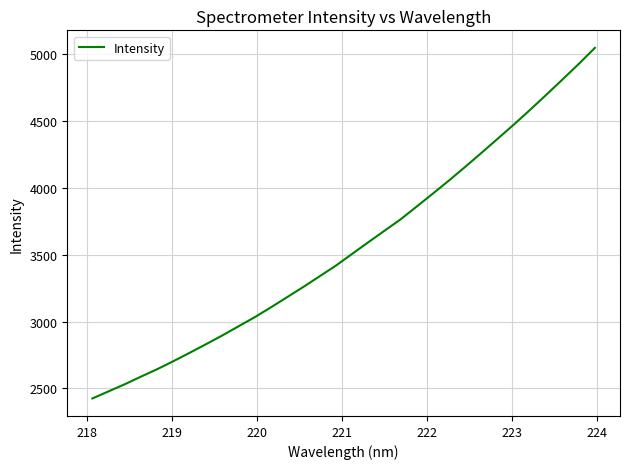

What is the difference between the maximum and minimum values?

2621.2